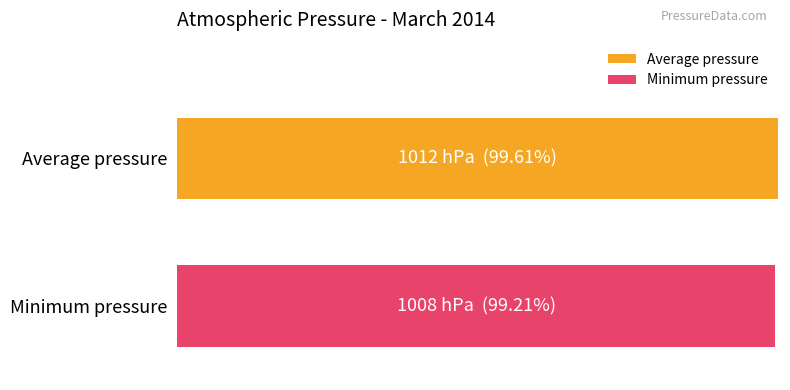

What are all the series names shown in the legend?

Average pressure, Minimum pressure